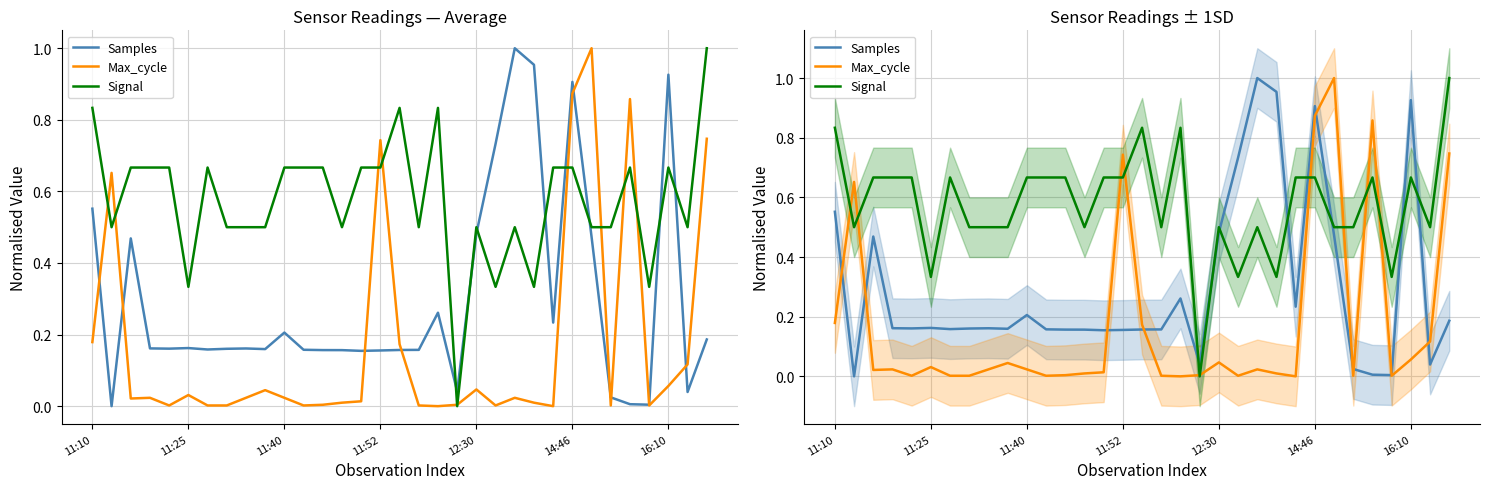

What is the label of the 32nd point from the right?

11:25